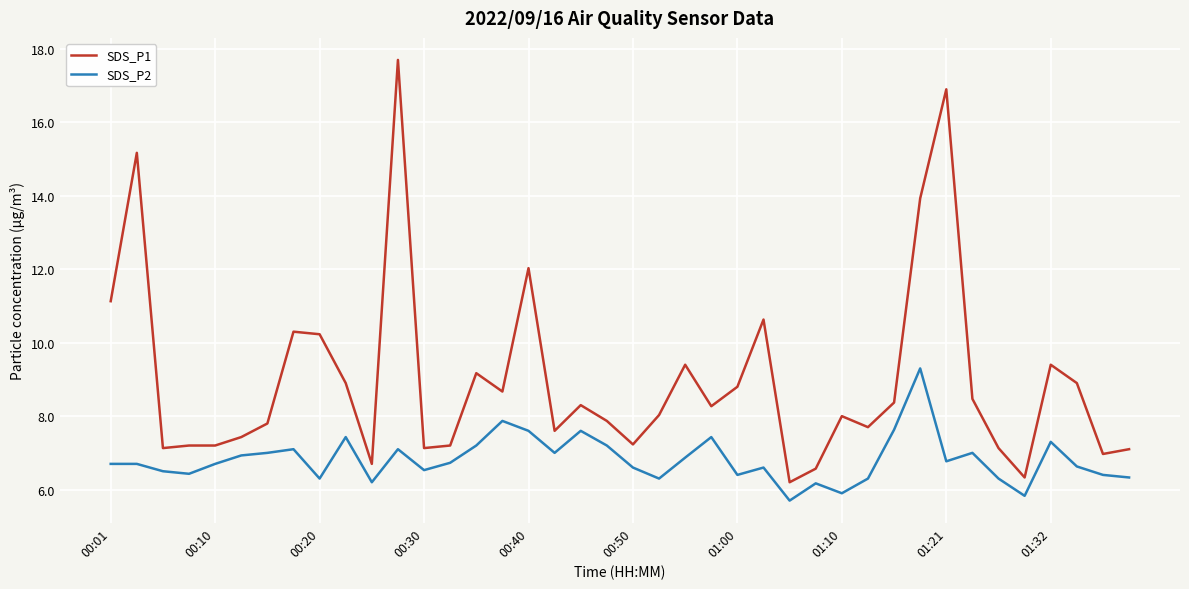

Which series has the widest spread of values?

SDS_P1